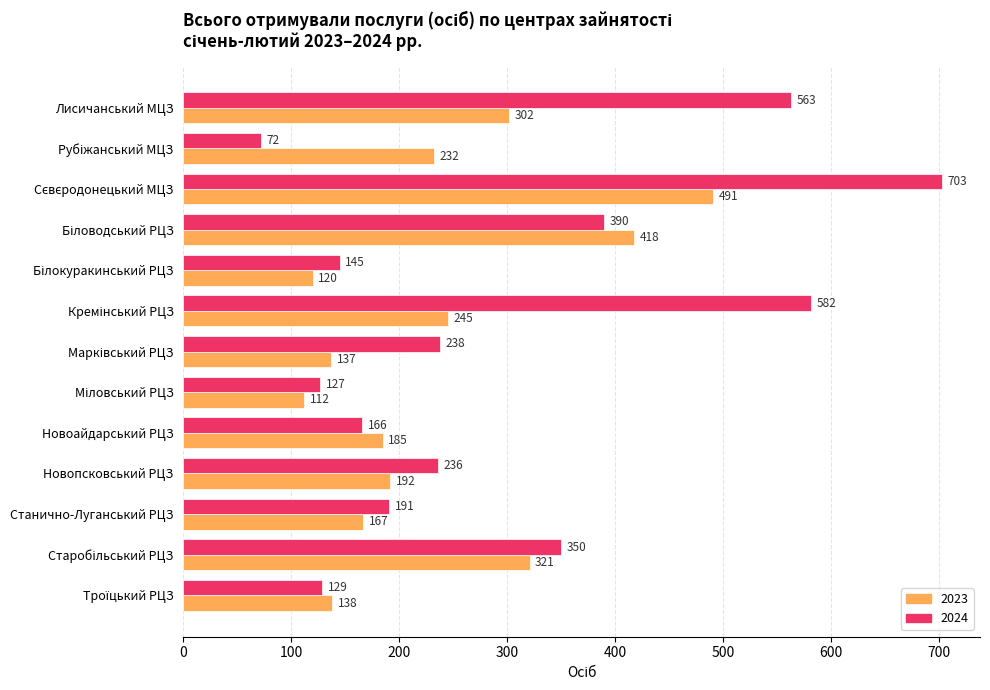

What is the maximum value shown in the chart?

703